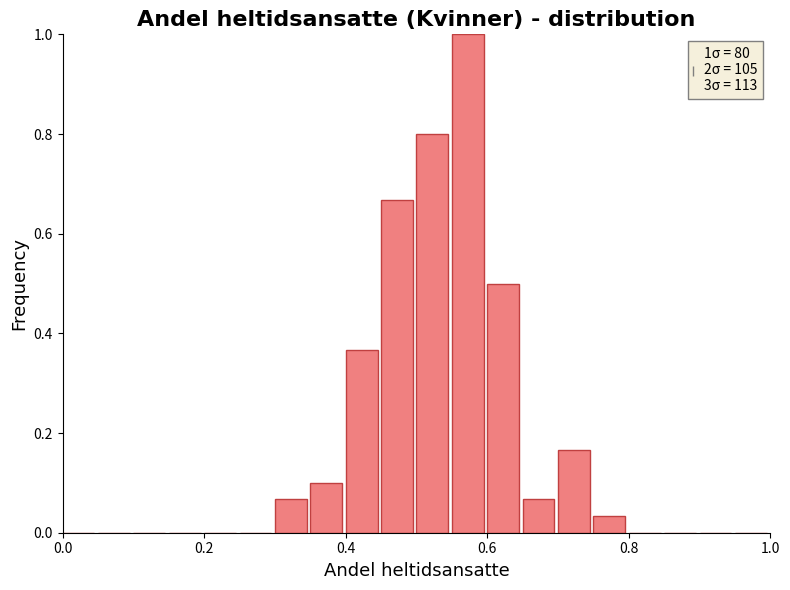

Around what value on the x-axis is the tallest bar? Give the approximate position of its centre, as read against the axis.

0.58